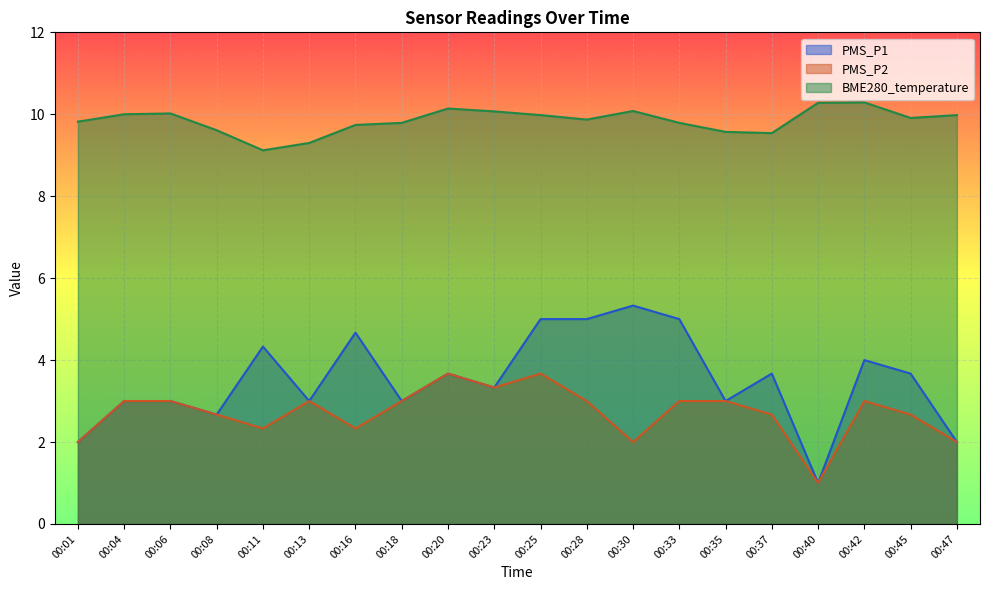

At which category is the sum across all series the highest?

00:25